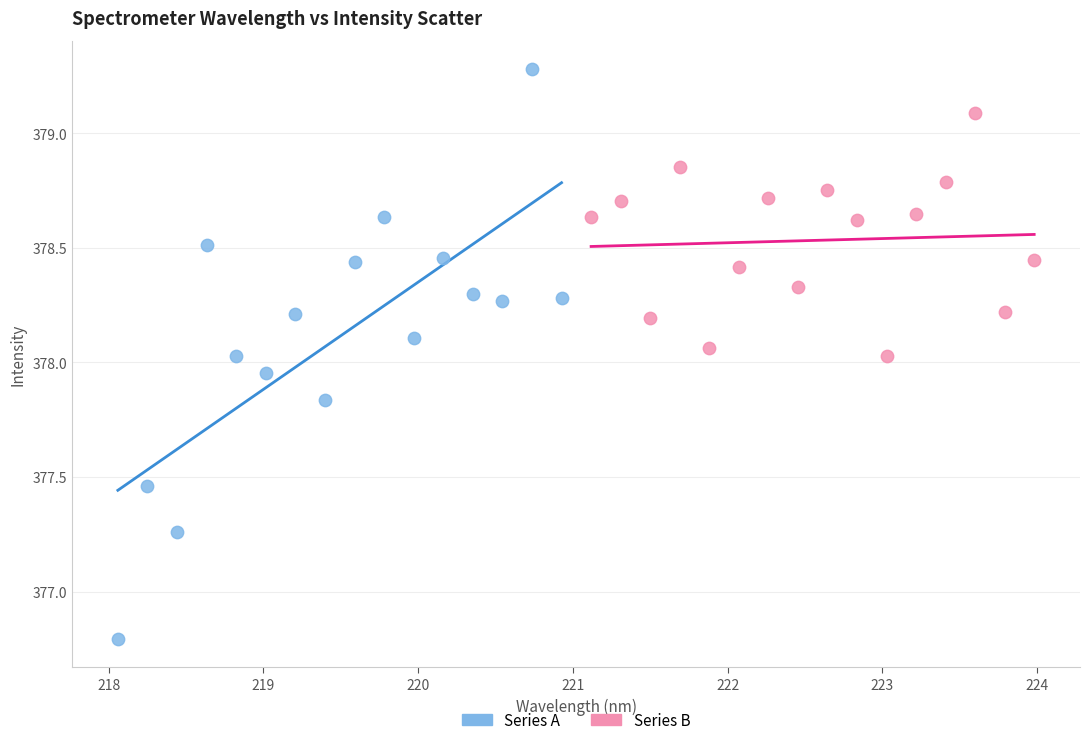

Which series reaches the minimum Y coordinate?

Series A